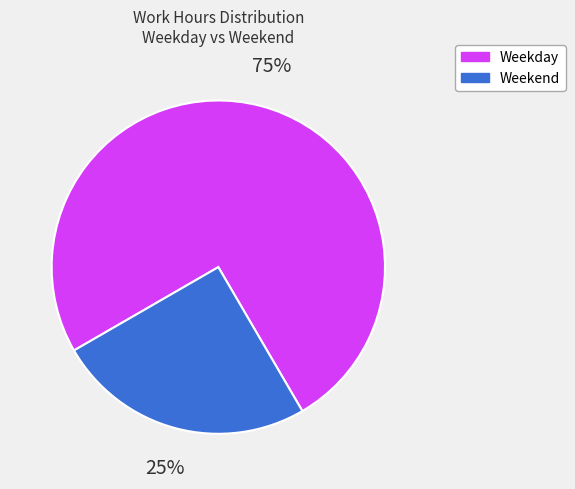

To the nearest percent, what is the difference between the largest and smallest slice percentages?

50%